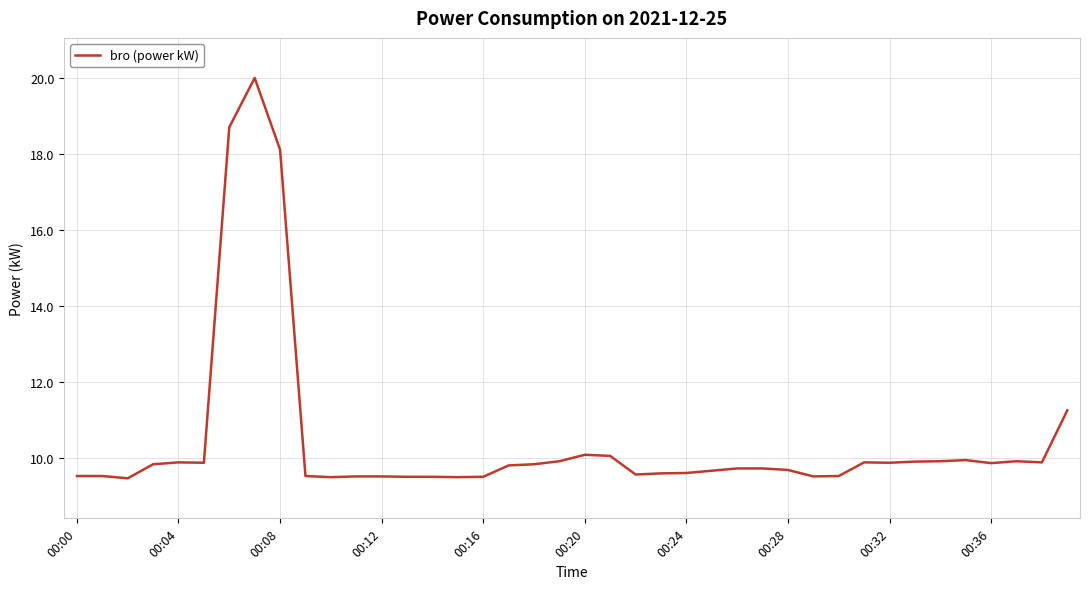

How many distinct data groups are displayed?

1